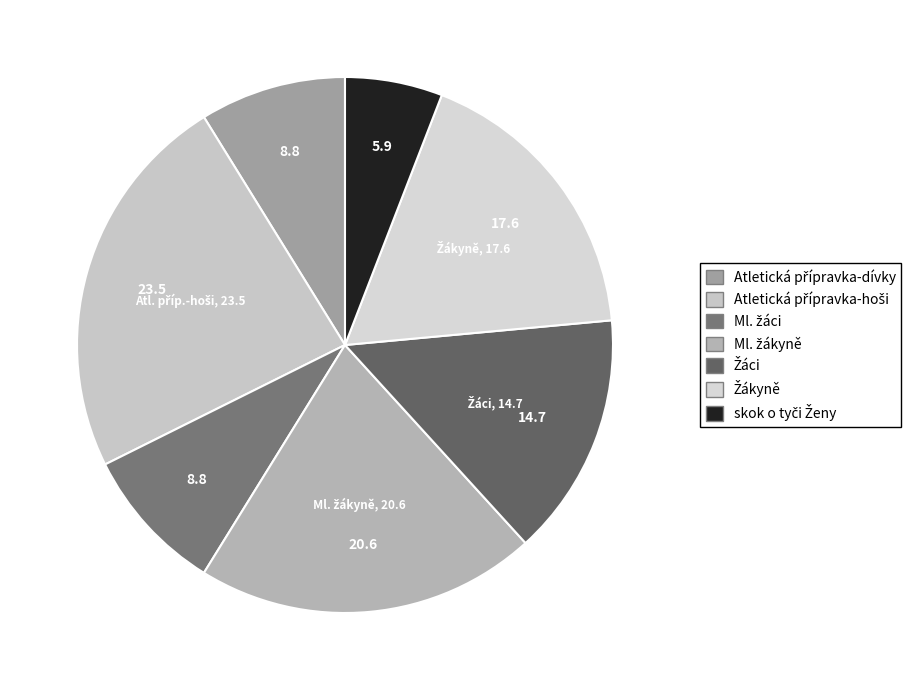

Which slice is the smallest?

skok o tyči Ženy